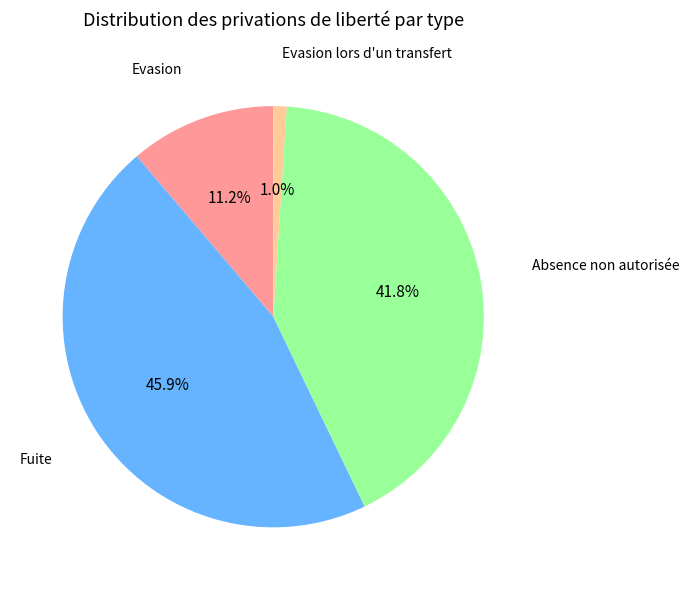

Is there any slice that represents more than half of the pie?

No